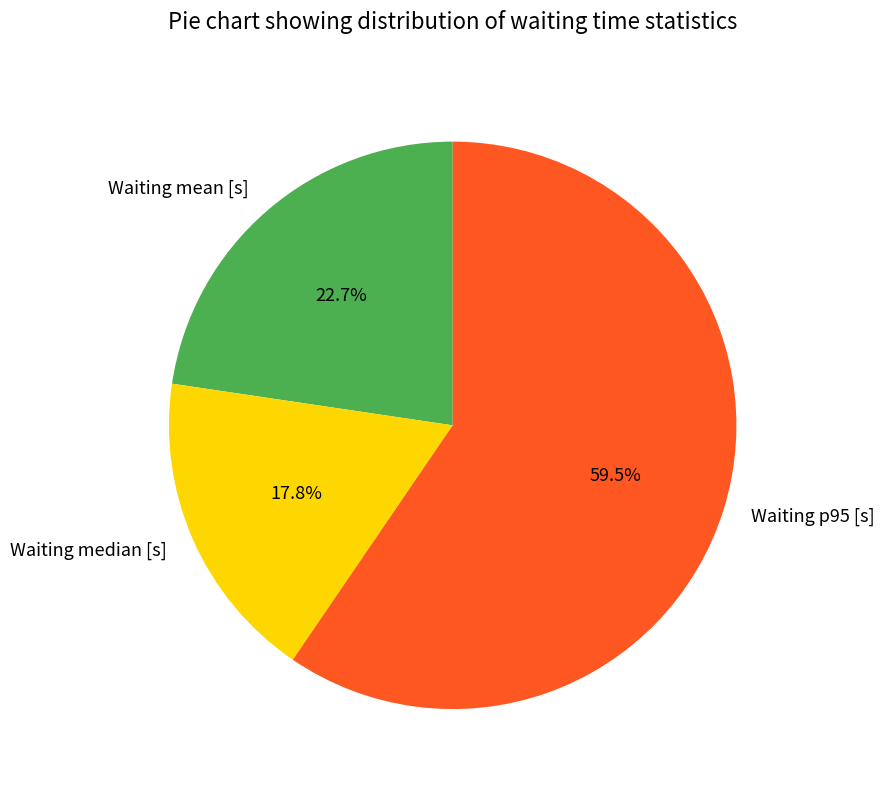

Which category has the smallest portion of the pie?

Waiting median [s]